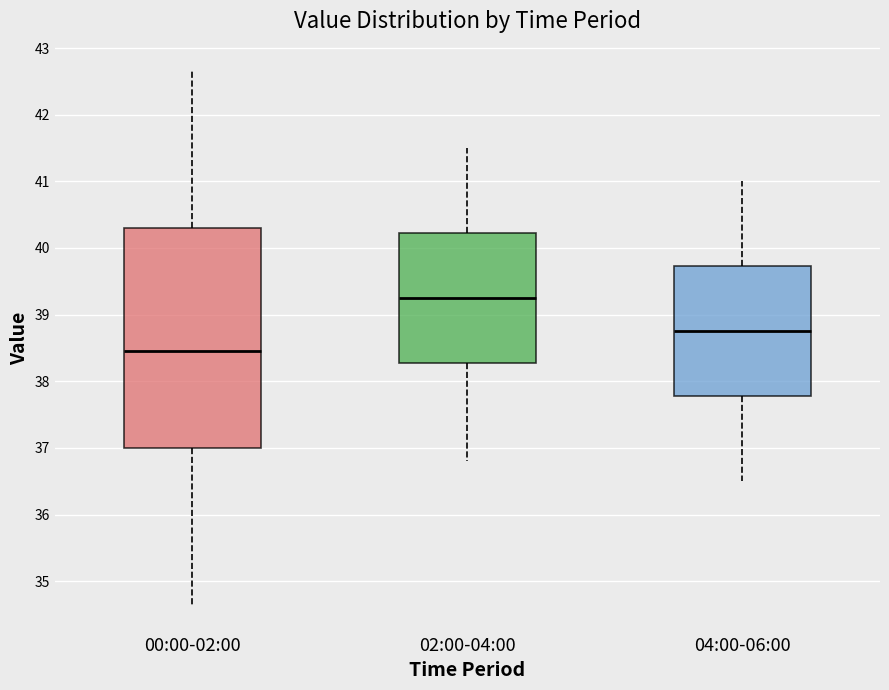

Which box has the lowest median line?

00:00-02:00